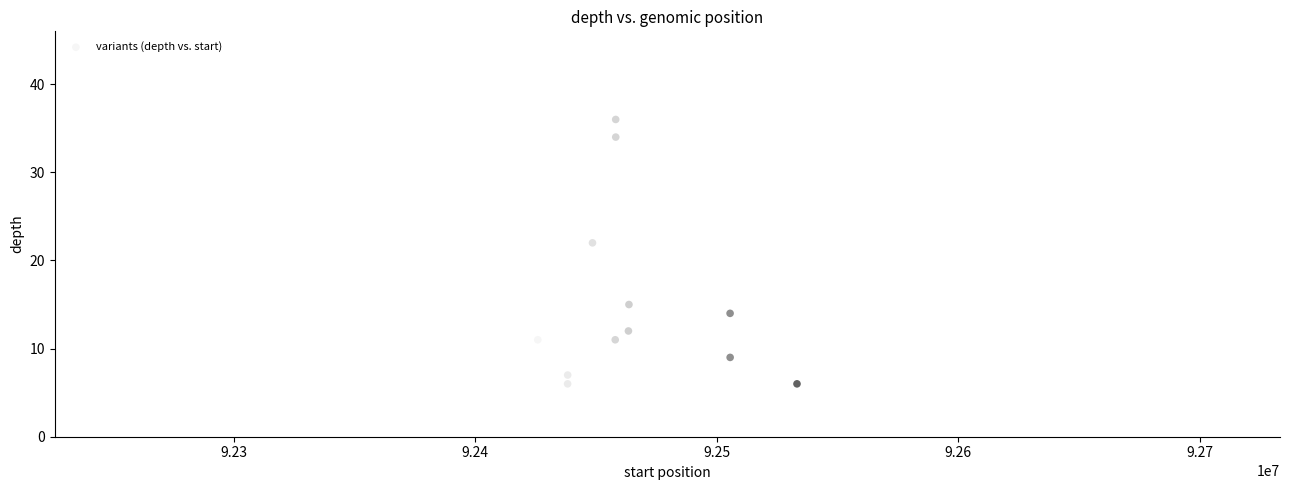

What Y value in the scatter plot is closest to 21?

22